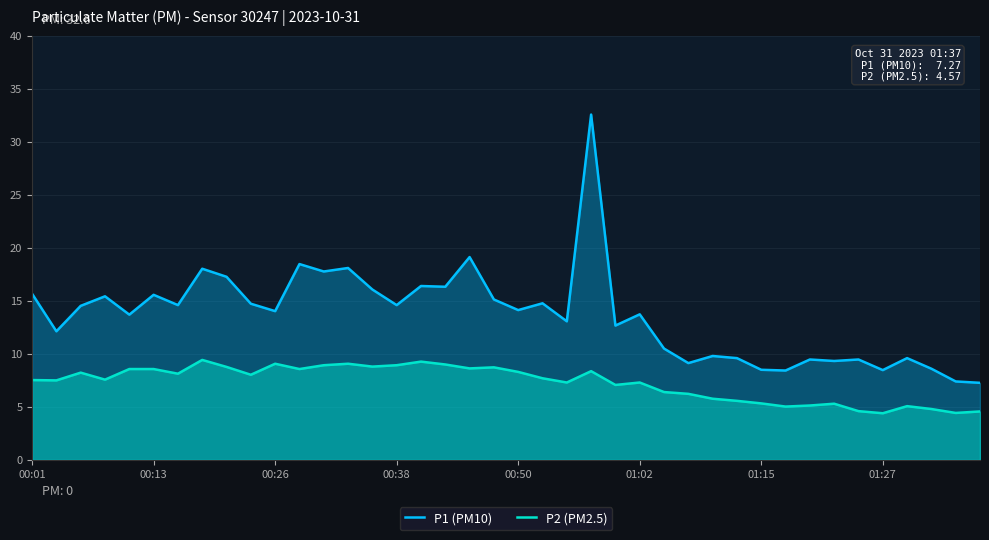

The value of P1 (PM10) at 22 is 18.1. True or false?

False